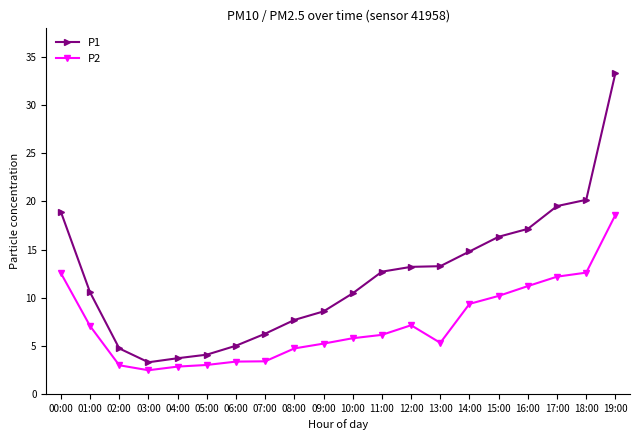

What is the average value of the P1 series?

12.2